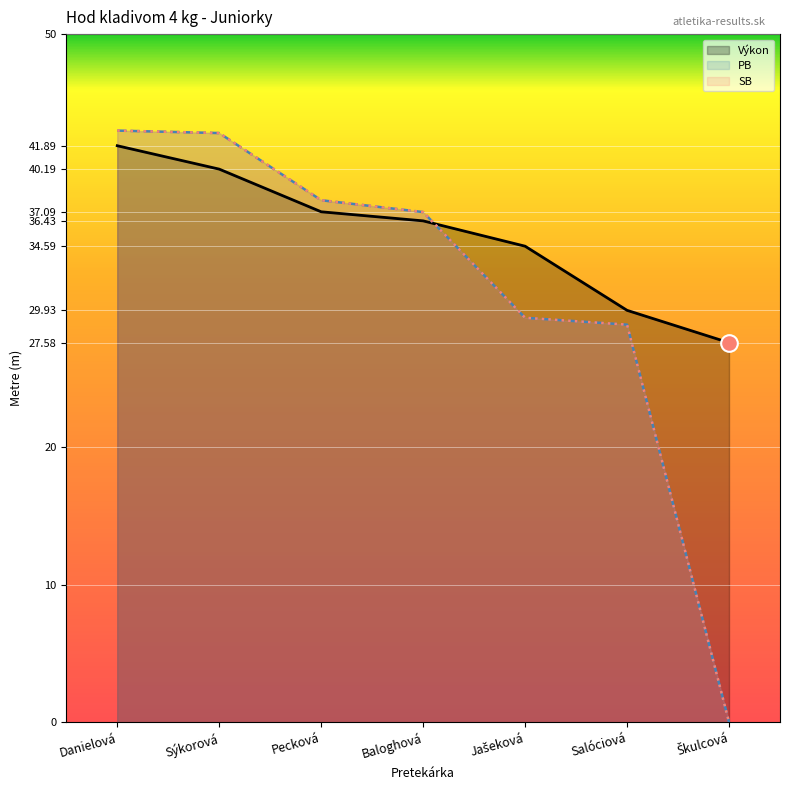

True or false: PB and SB cross at least once.

False